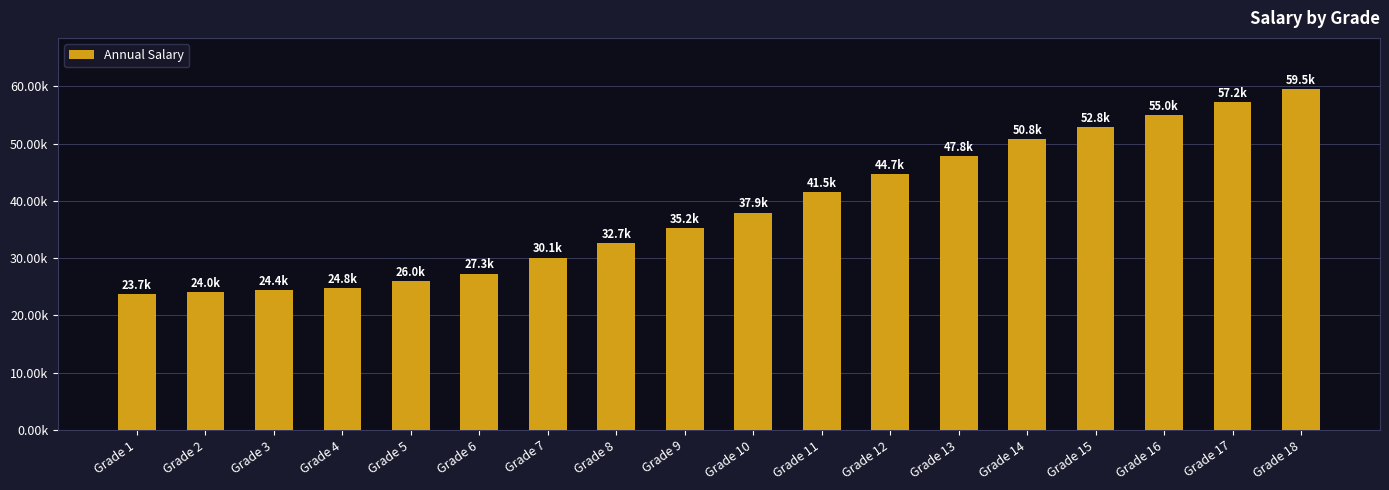

What is the value of the 1st bar from the left?

23656